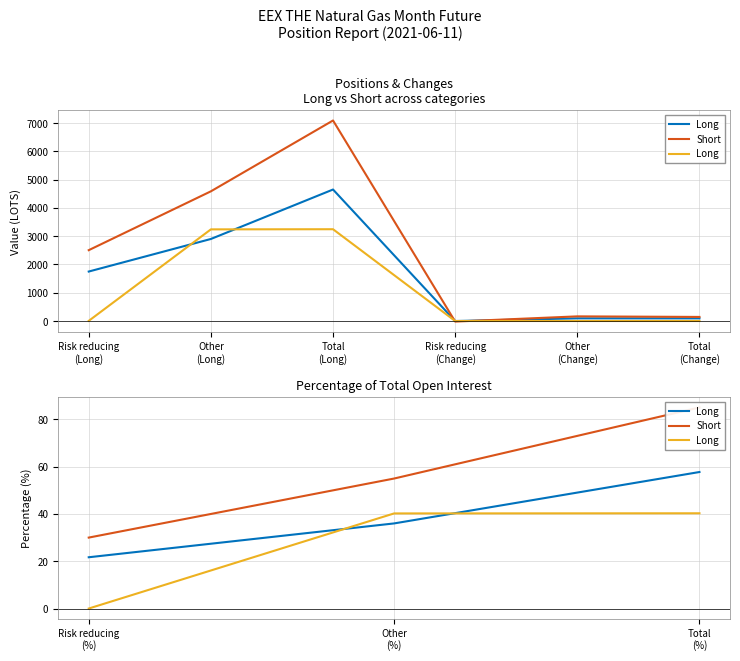

List the series in order of their peak value, lowest first.

Long, Short